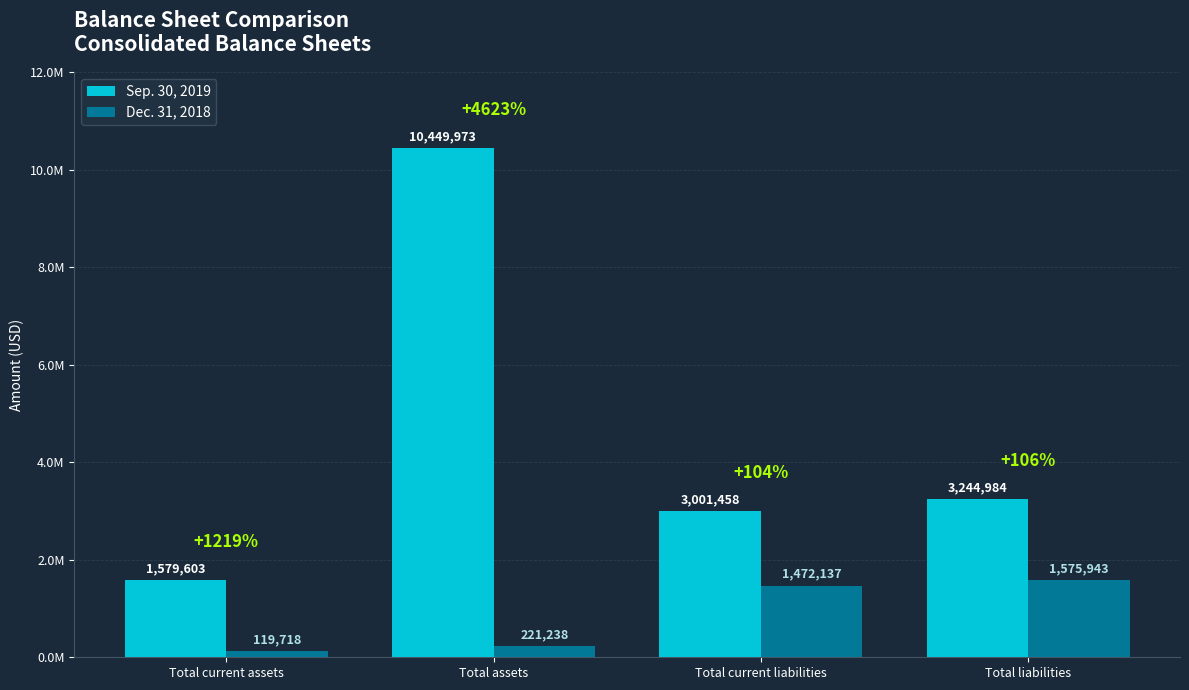

What position from the left is Total assets?

2